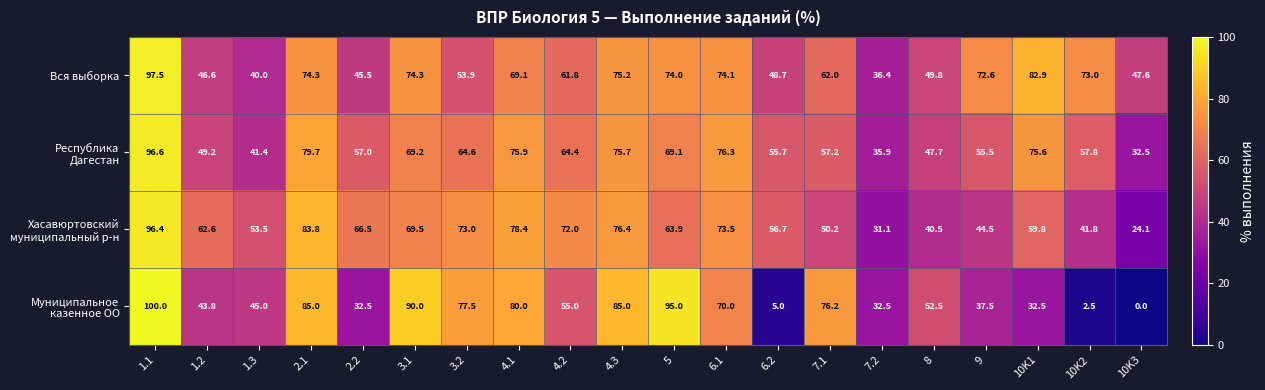

Is it true that Вся выборка equals 37.1 at 3.2?

False